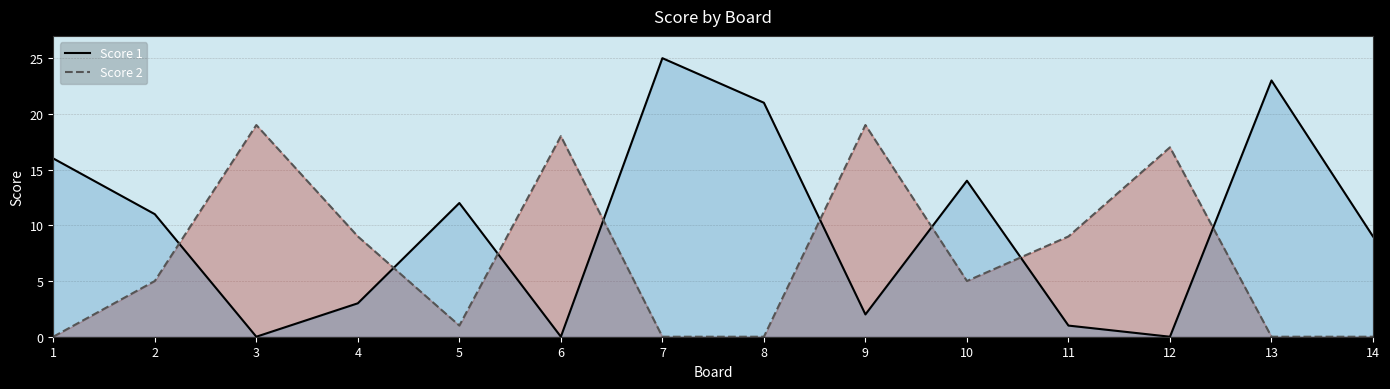

The value of Score 2 at 2 is 5. True or false?

True